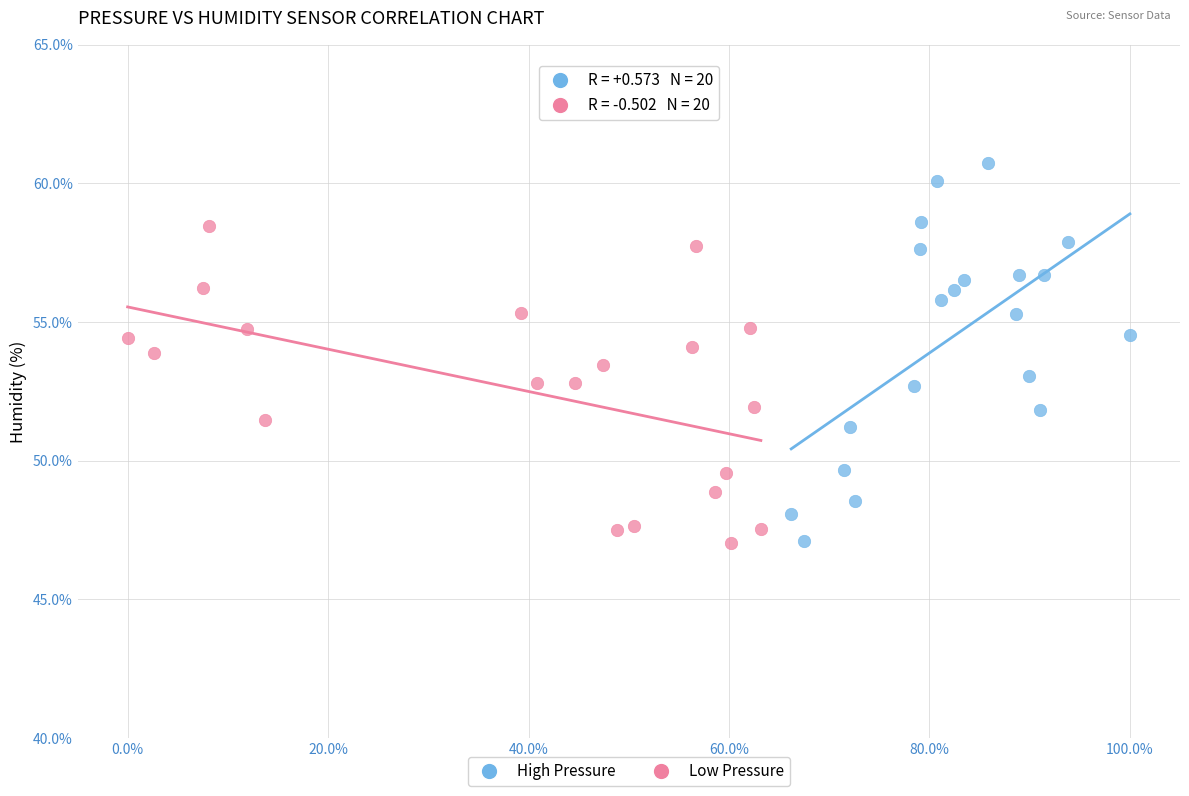

Which series reaches the maximum Y coordinate?

High Pressure